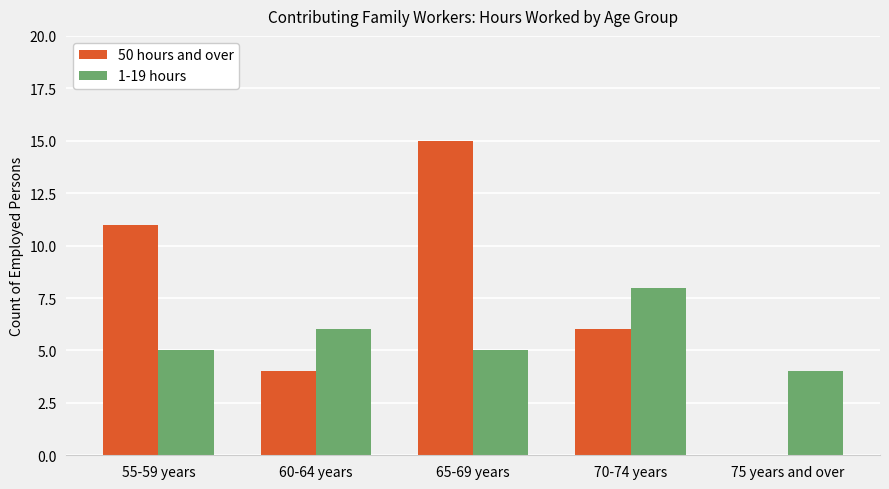

Reading right to left, what are all the values shown in this chart?

50 hours and over: 75 years and over=0	70-74 years=6	65-69 years=15	60-64 years=4	55-59 years=11
1-19 hours: 75 years and over=4	70-74 years=8	65-69 years=5	60-64 years=6	55-59 years=5